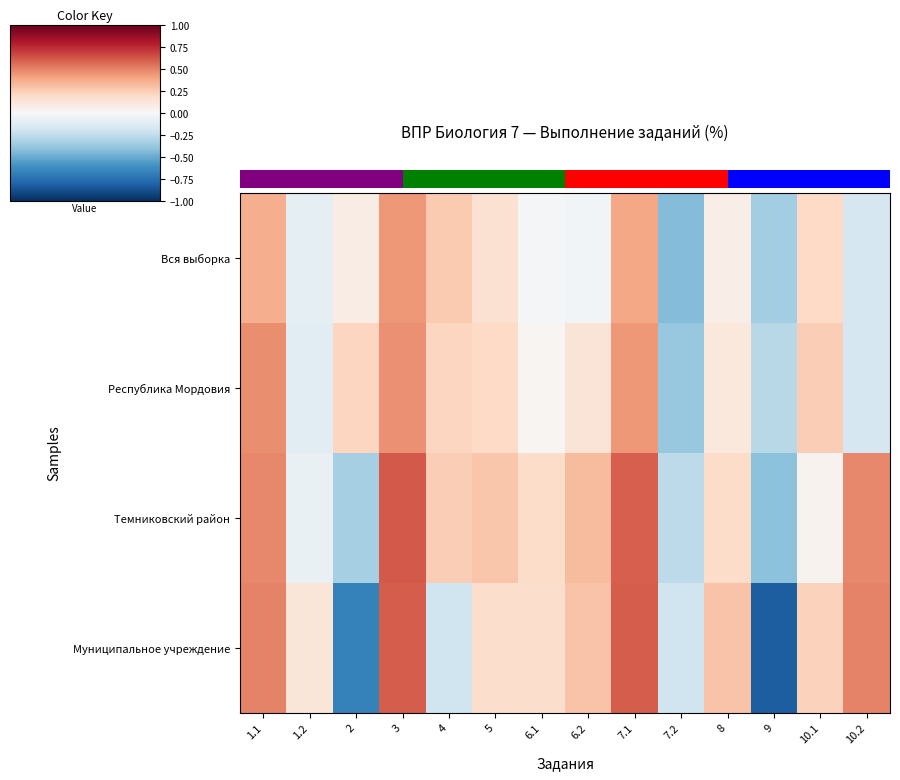

What is the minimum value for Темниковский район?

-0.4